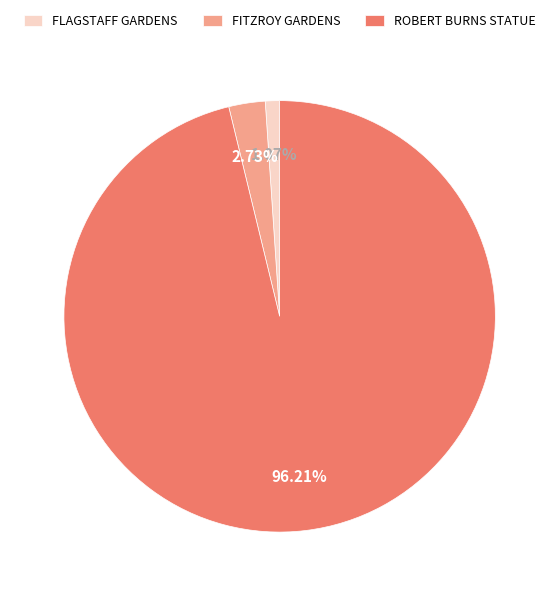

The ROBERT BURNS STATUE slice represents 88% of the pie. True or false?

False